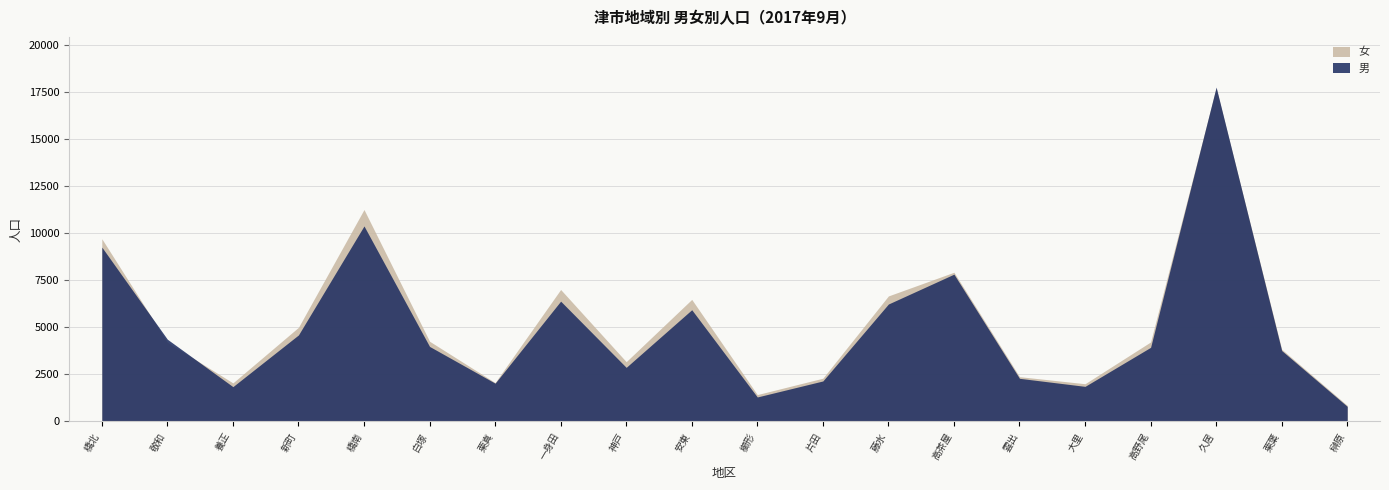

Does the chart display data point markers on the line(s)?

No